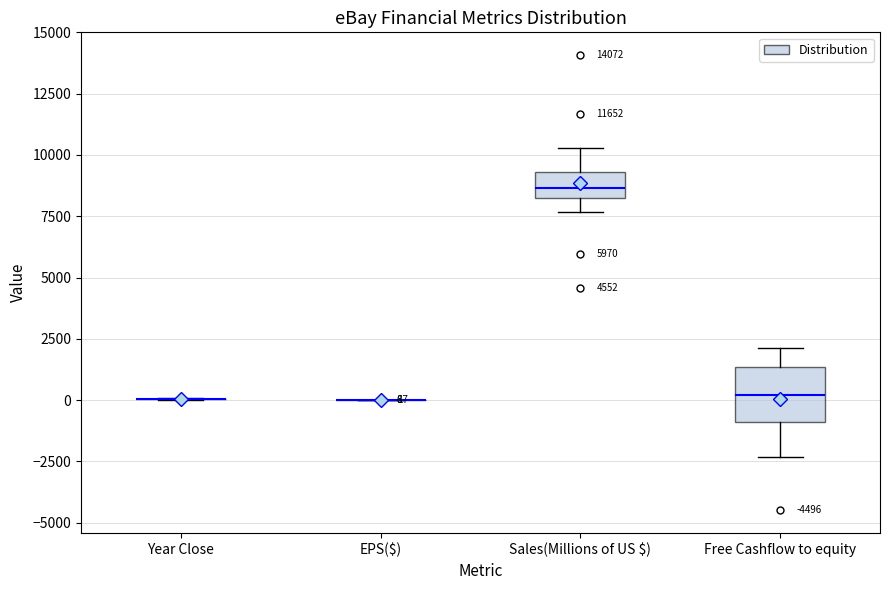

Comparing the boxes themselves (not the whiskers), which one is the tallest?

Free Cashflow to equity